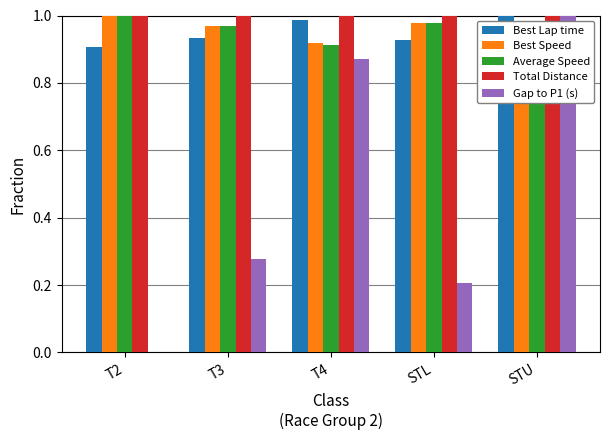

What is the label of the 4th bar from the left?

STL